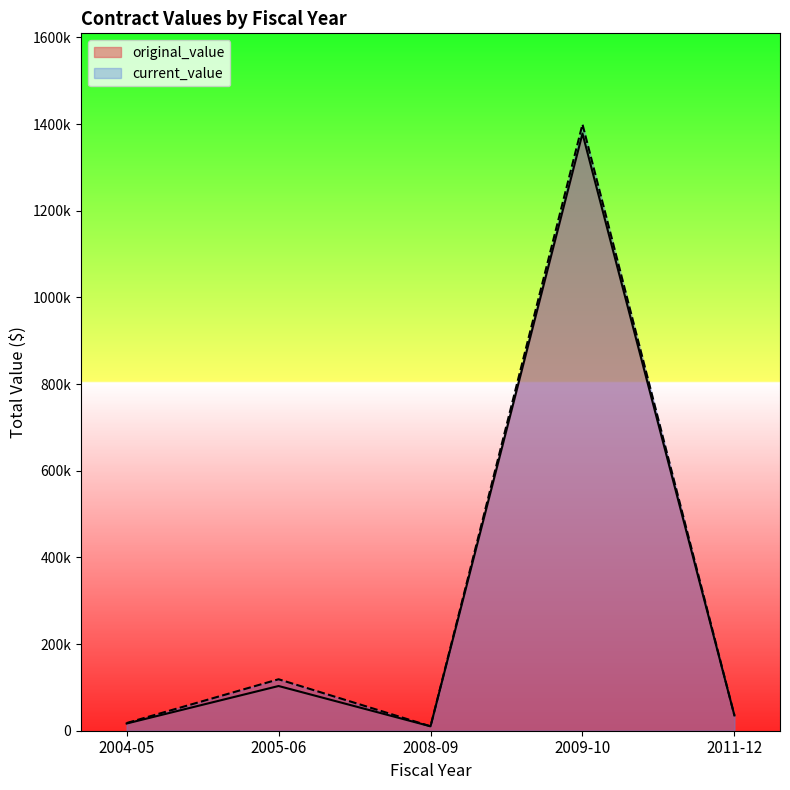

True or false: current_value and original_value cross at least once.

False